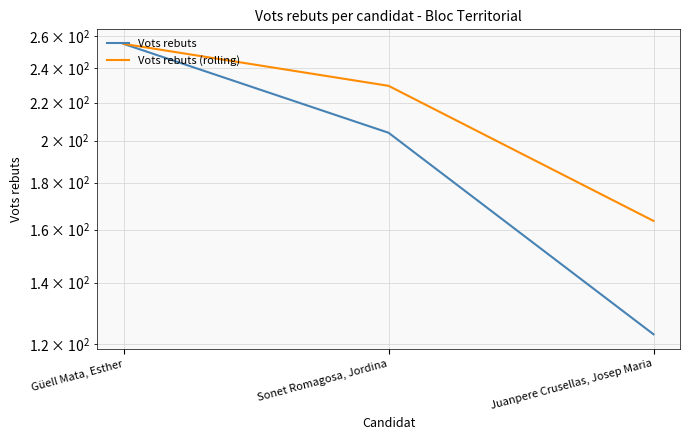

List the series in order of their peak value, lowest first.

Vots rebuts, Vots rebuts (rolling)